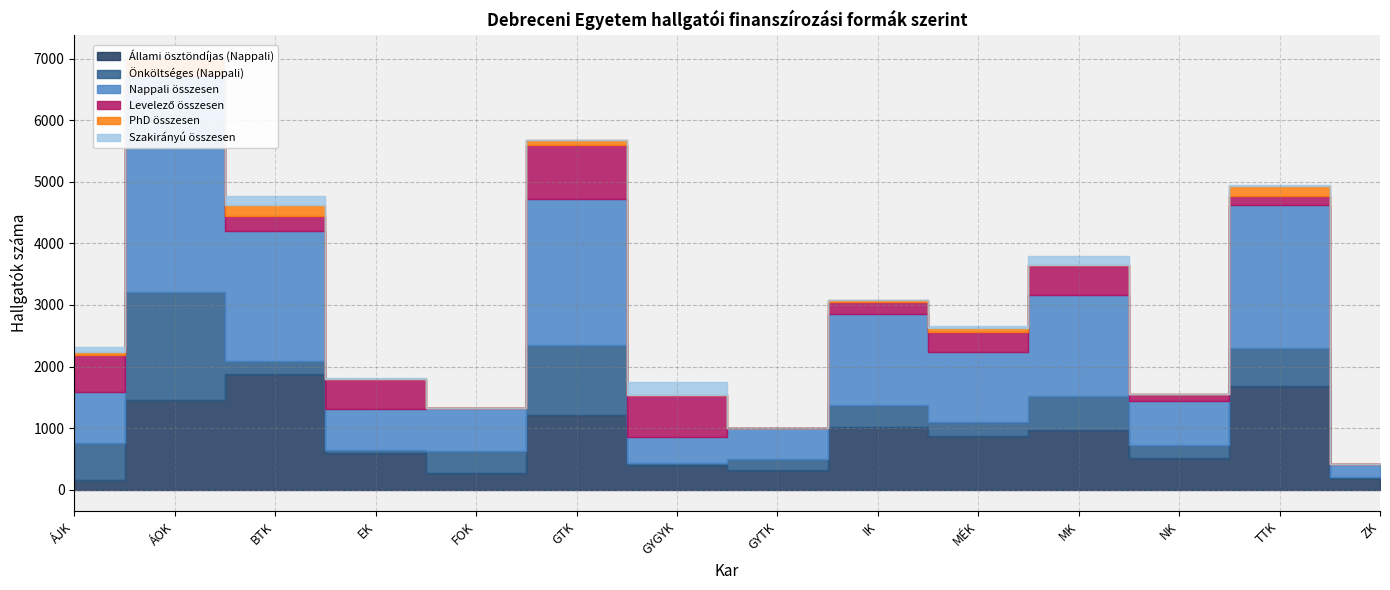

Between GYTK and NK, which series saw the biggest shift?

Nappali összesen